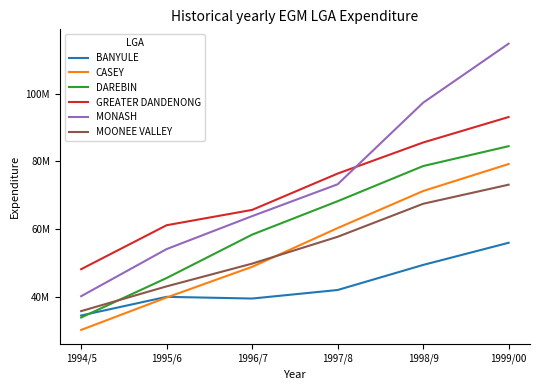

True or false: BANYULE and MONASH intersect in this chart.

False